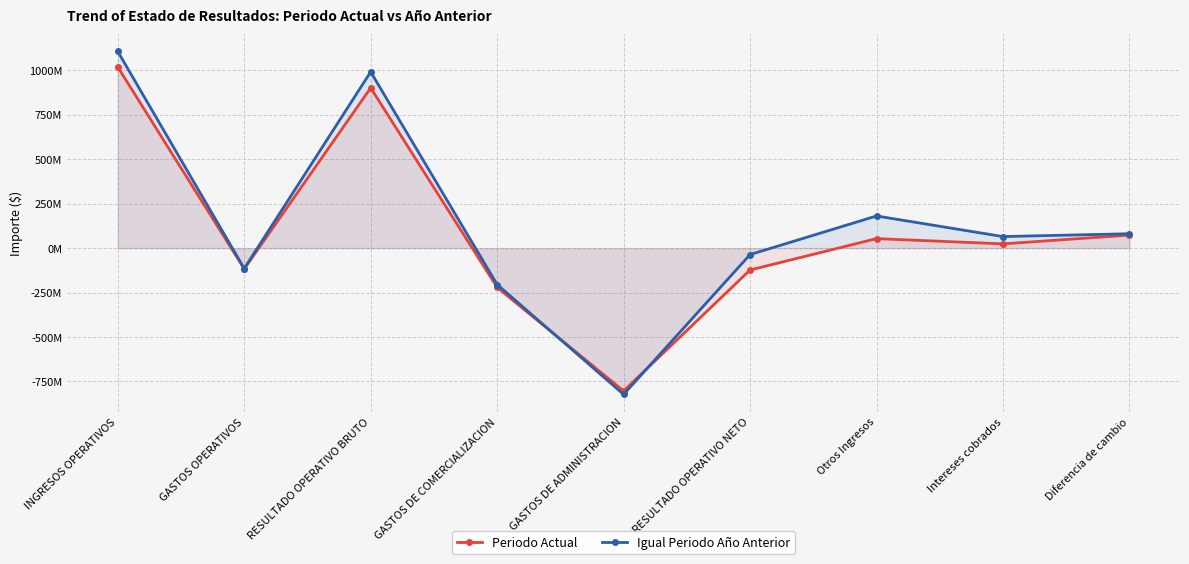

Rank the series by their maximum value, from lowest to highest.

Periodo Actual, Igual Periodo Año Anterior